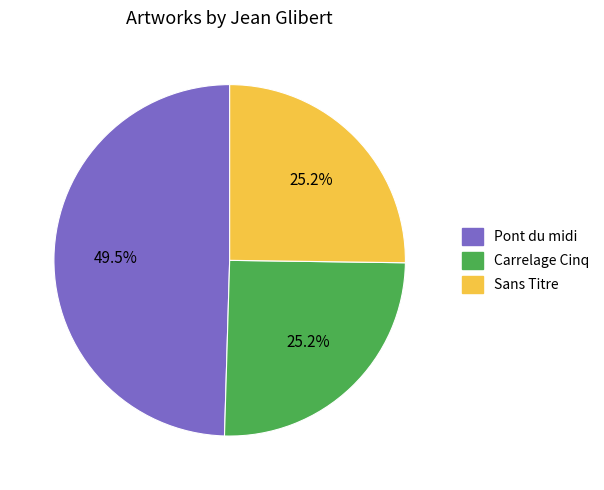

What is the ratio of the value at Carrelage Cinq to the value at Pont du midi?

0.5